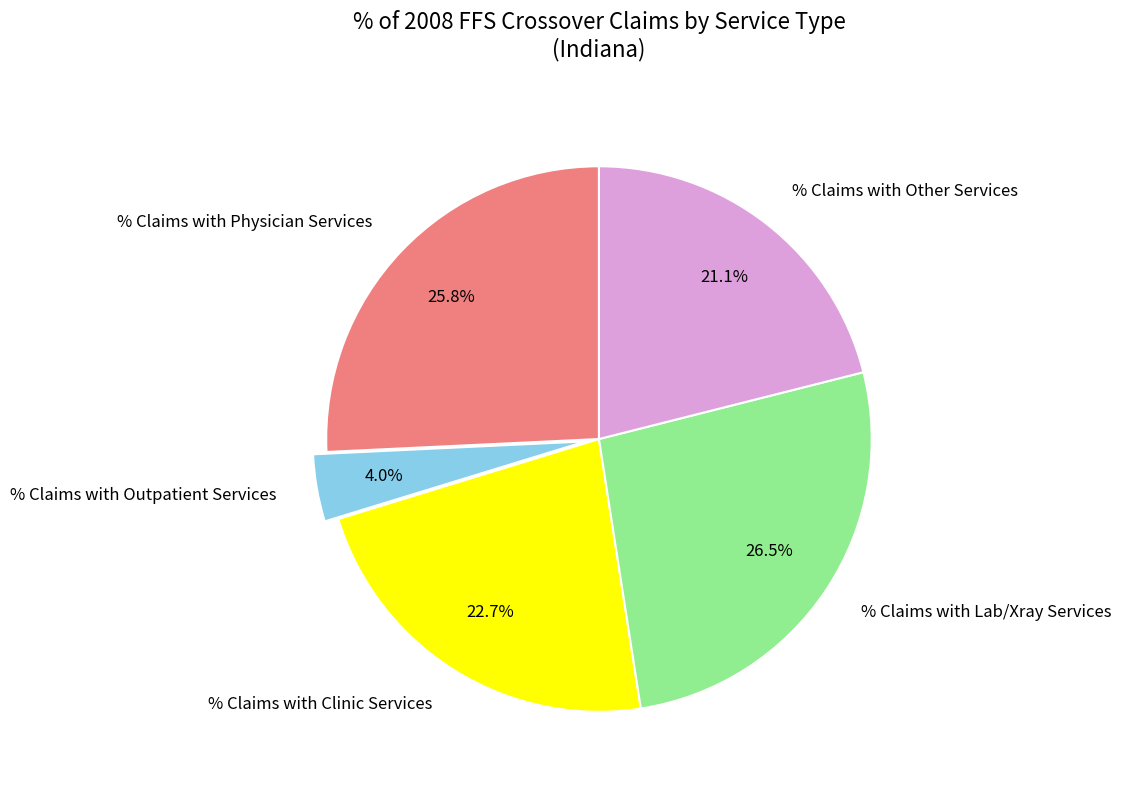

Which category has the smallest portion of the pie?

% Claims with Outpatient Services